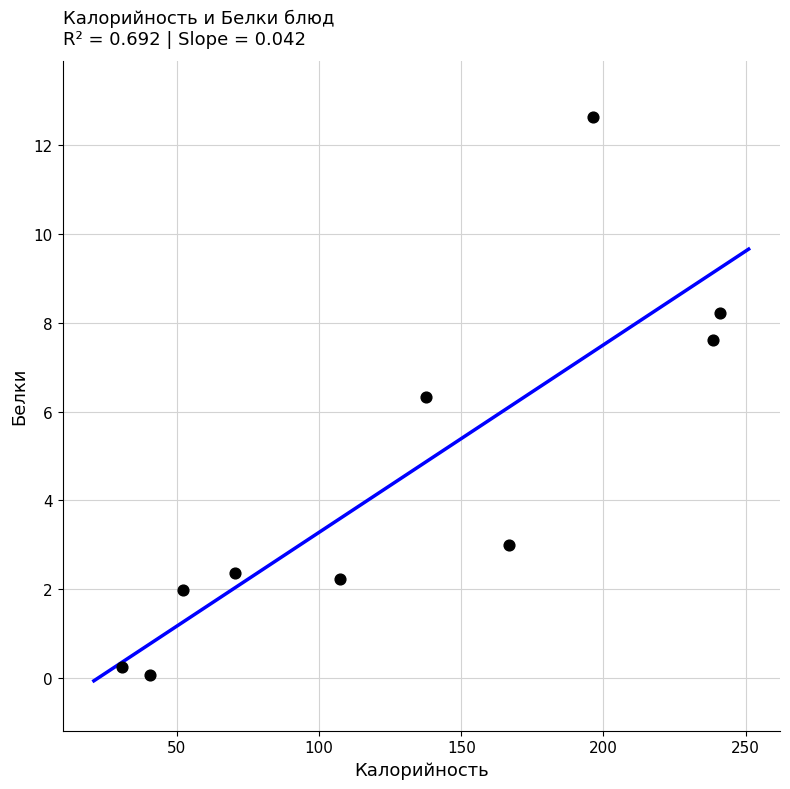

What is the average X value?

128.2